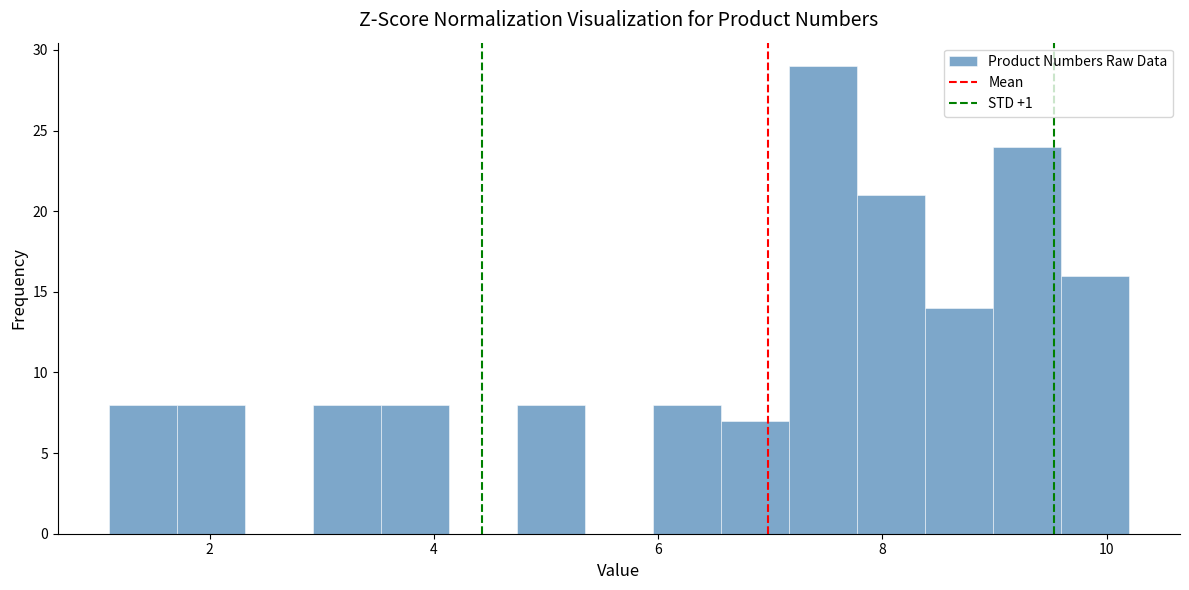

Around what value on the x-axis is the tallest bar? Give the approximate position of its centre, as read against the axis.

7.4